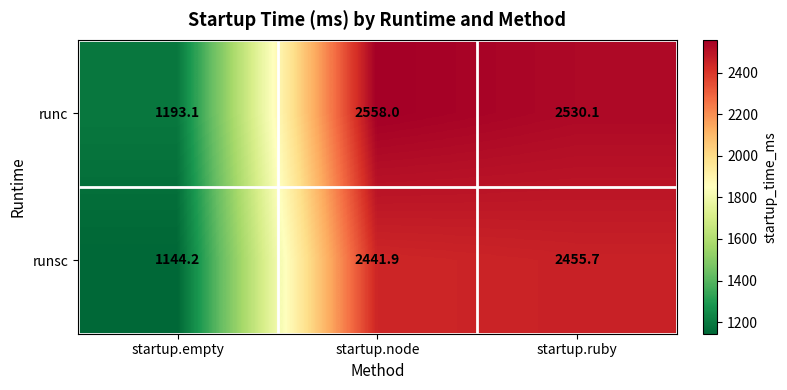

What is the greatest value displayed?

2558.0